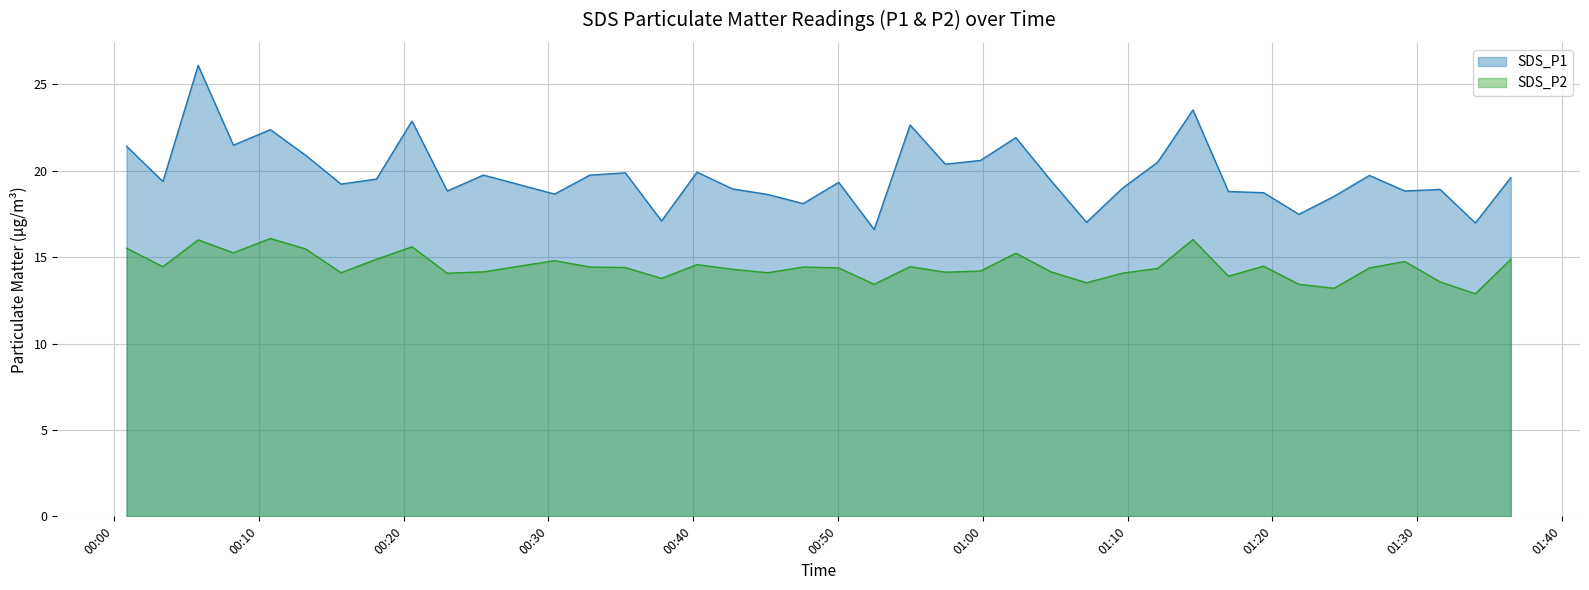

What is the value of the SDS_P1 point at the 1st from the left?

21.4